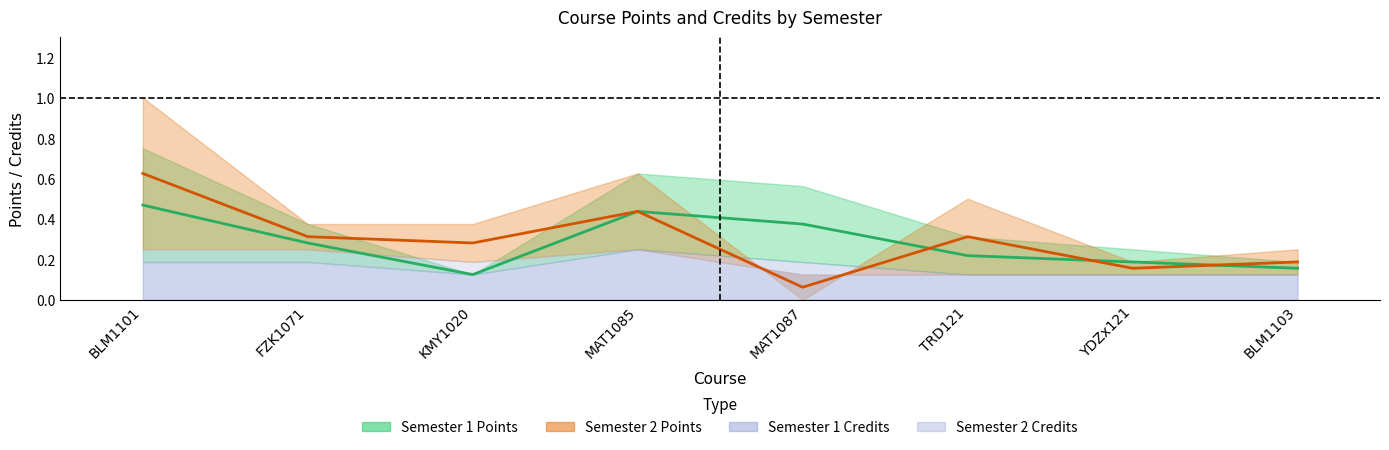

What is the average value of the Semester 2 Points series?

0.3